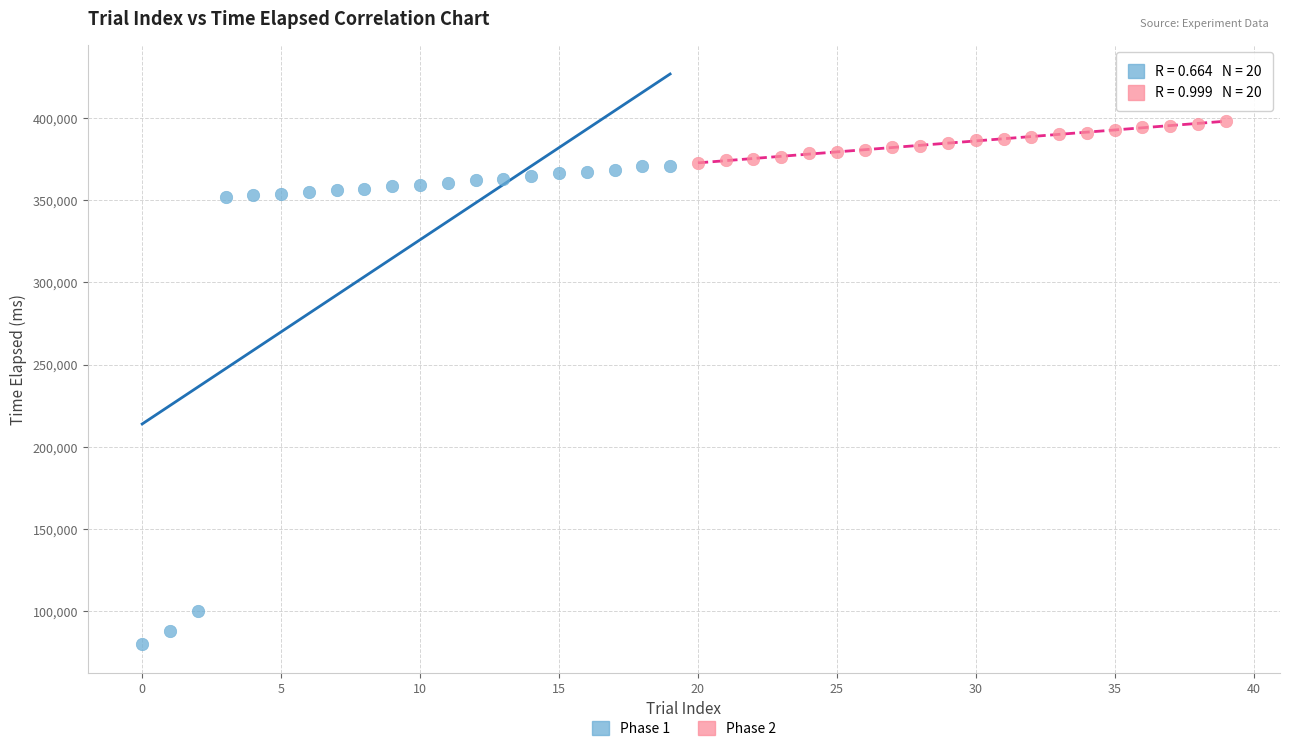

What are all the series names shown in the legend?

Phase 1, Phase 2